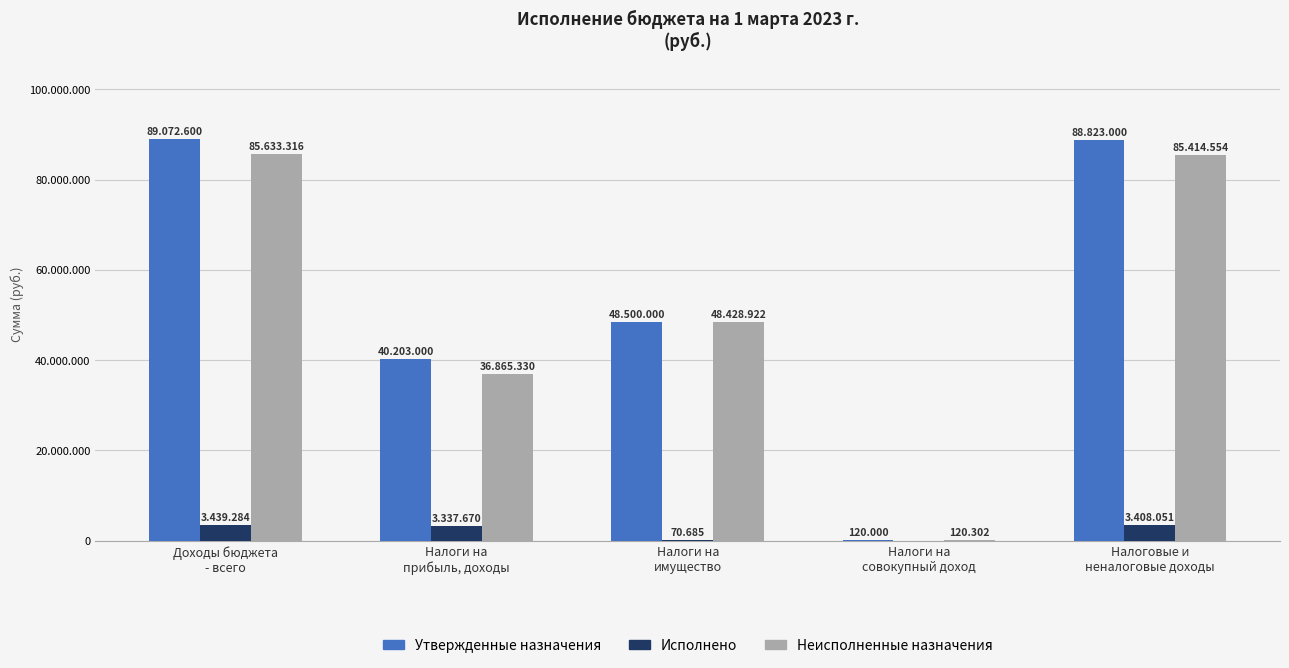

Are the bars horizontal?

No